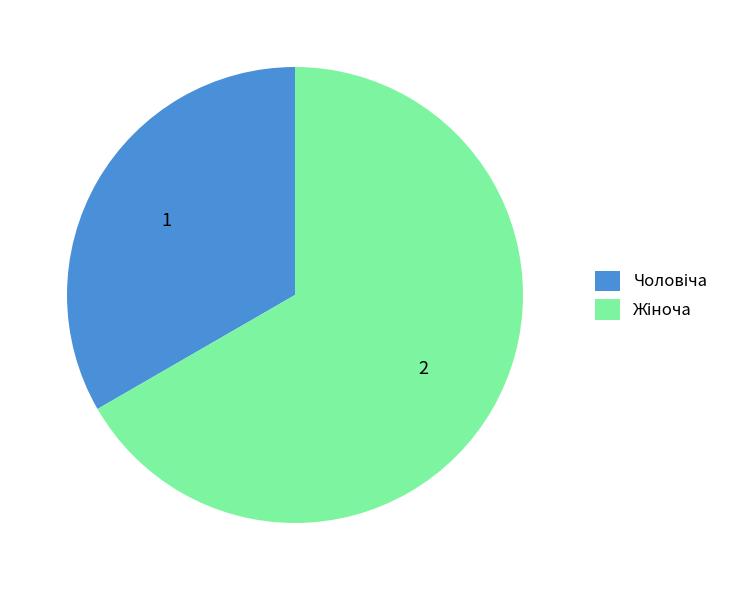

Is there a majority slice in this chart?

Yes